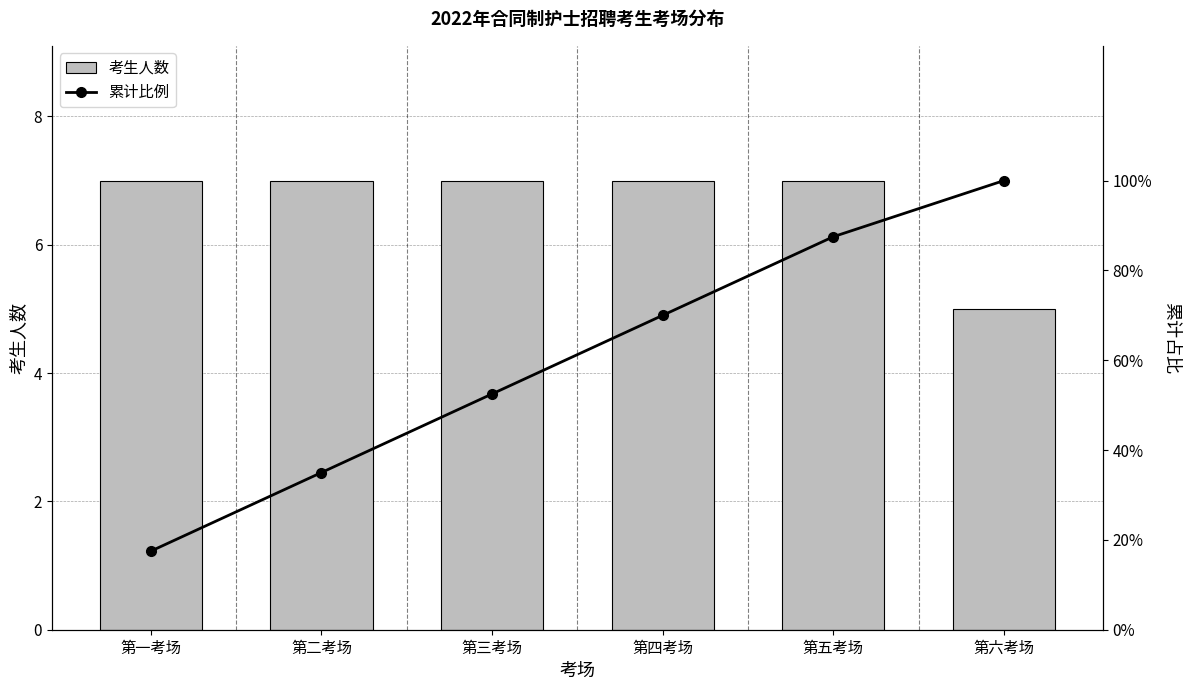

Which category has the highest value across all series?

第六考场